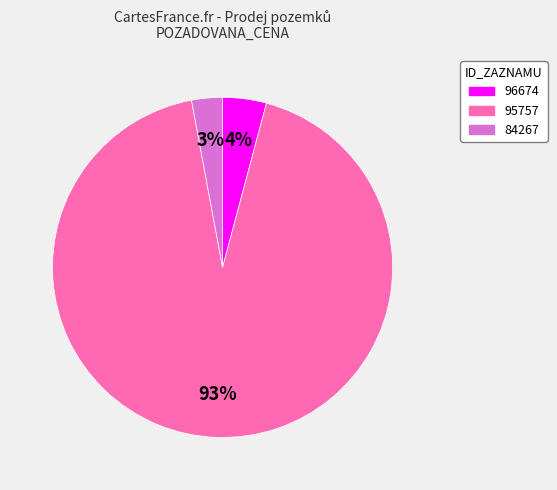

To the nearest percent, what is the difference between the 96674 and 95757 slice percentages?

89%